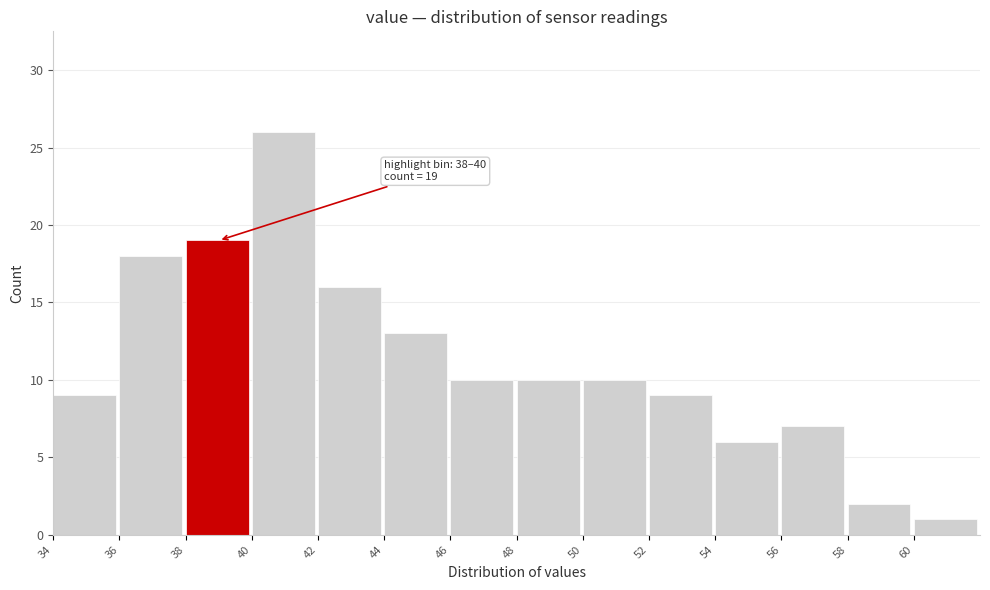

Which range on the x-axis has the tallest bar?

40 to 42